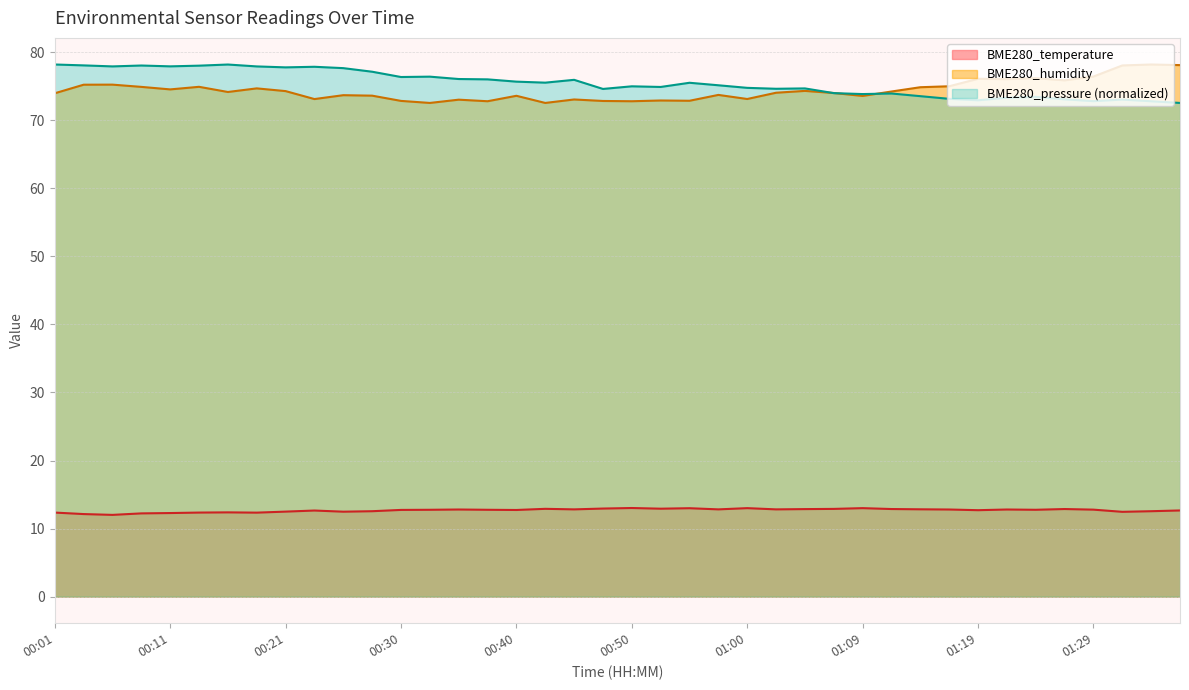

Rank the series by their maximum value, from lowest to highest.

BME280_temperature, BME280_humidity, BME280_pressure